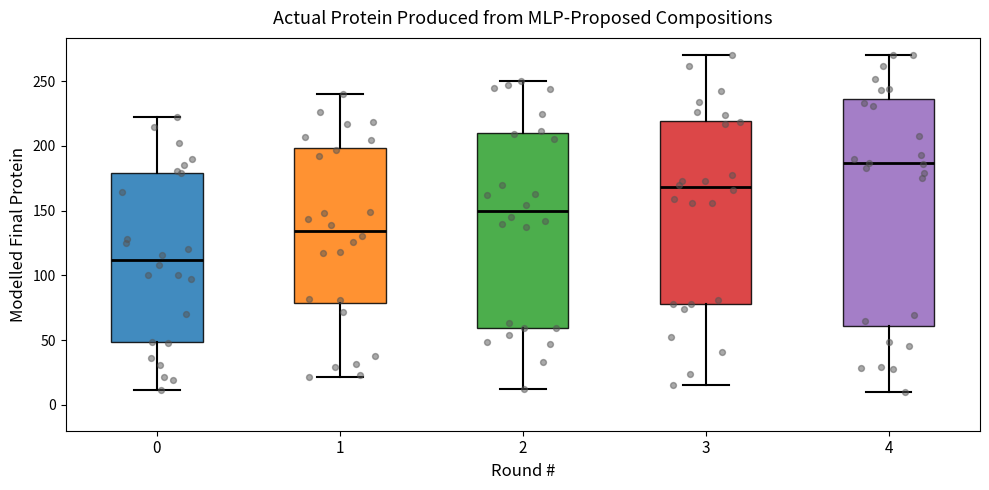

Reading left to right, read every box against the y-axis: the position of its median line, the range the box covers, and the ends of its whiskers. The values are not printed on the chart, so give them approximately, as read against the axis.

0: median 110, box 50 to 180, whiskers 10 to 220
1: median 135, box 80 to 200, whiskers 20 to 240
2: median 150, box 60 to 210, whiskers 10 to 250
3: median 170, box 80 to 220, whiskers 15 to 270
4: median 185, box 60 to 235, whiskers 10 to 270